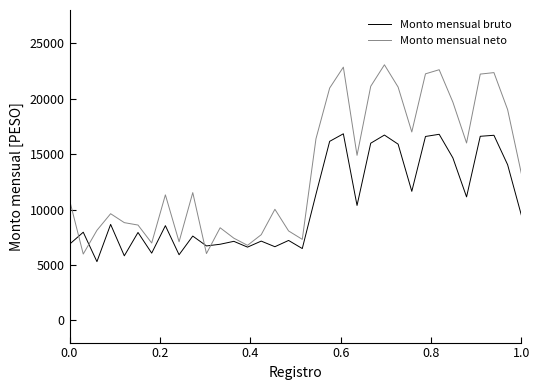

Rank the series by their maximum value, from lowest to highest.

Monto mensual bruto, Monto mensual neto